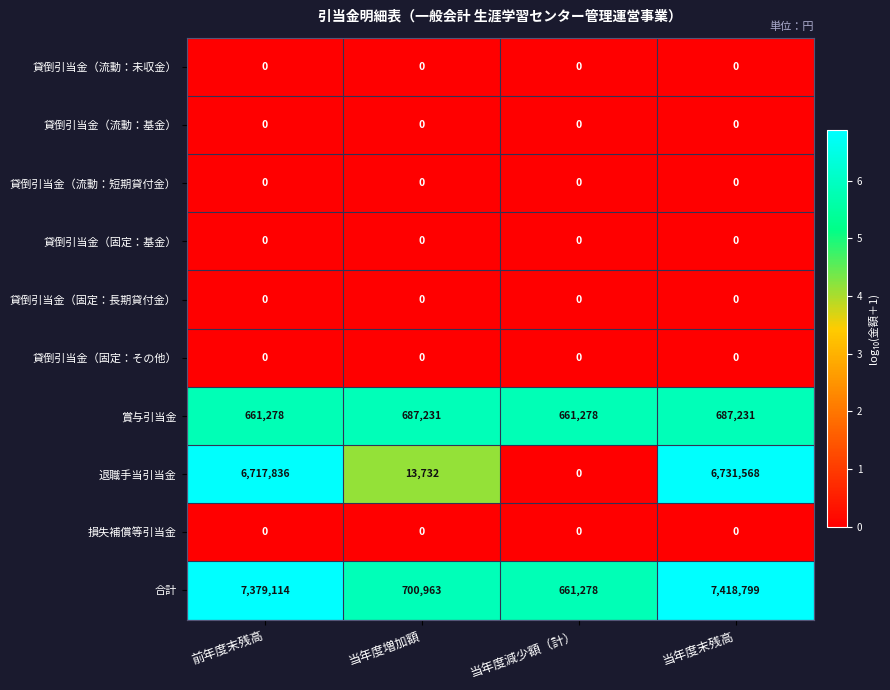

What is the spread (max minus min) of values at 当年度増加額?

700963